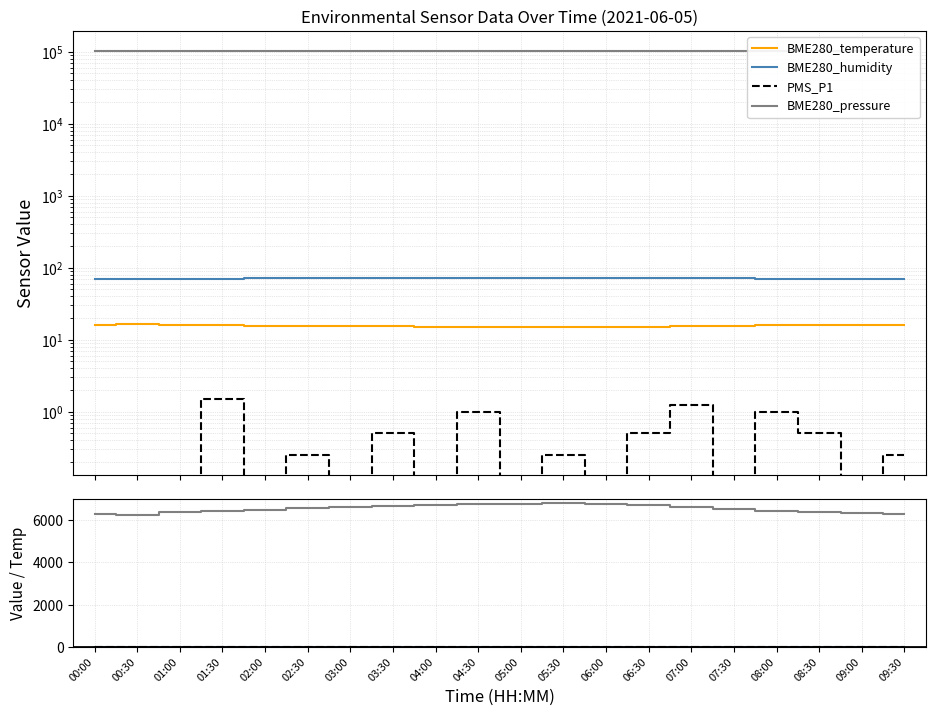

How many series are shown in this chart?

4